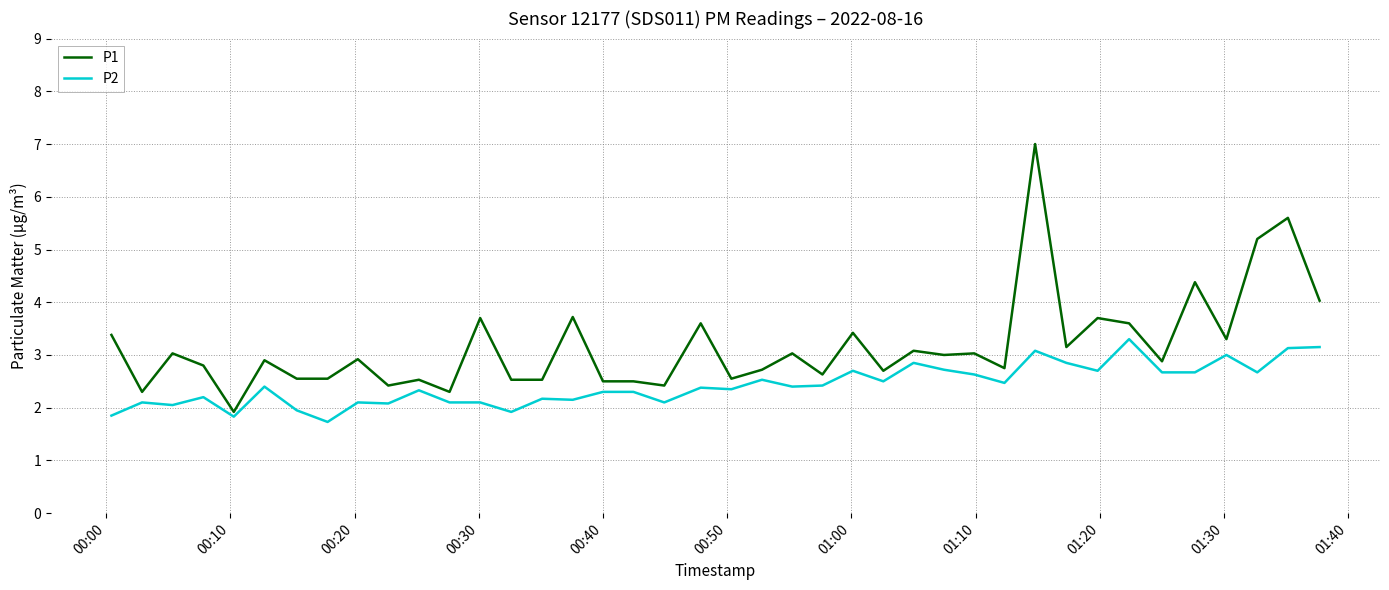

Which series has the largest total across all categories?

P1